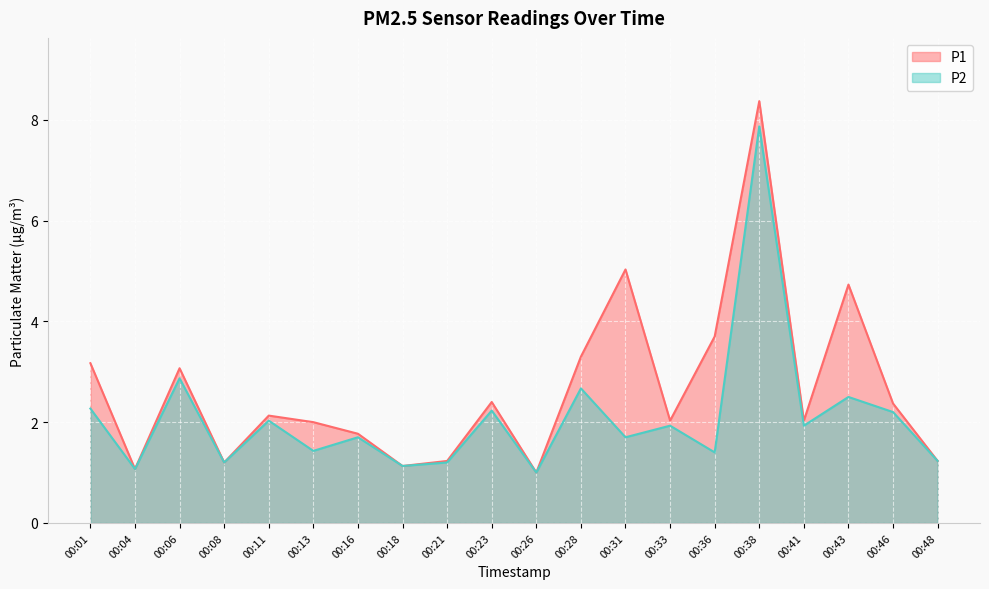

At which label is P2 closest to 4?

00:06